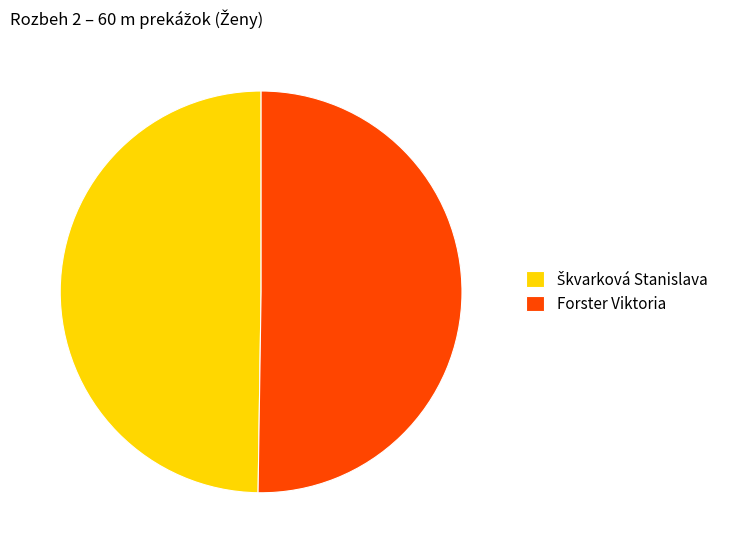

True or false: Forster Viktoria accounts for 38% of the total.

False